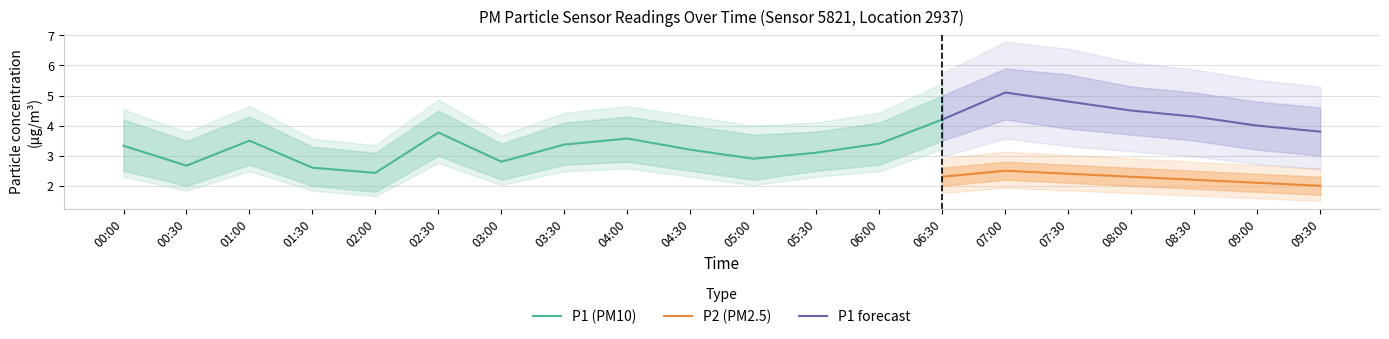

True or false: P2 has a value of 0.8 at 03:00.

False